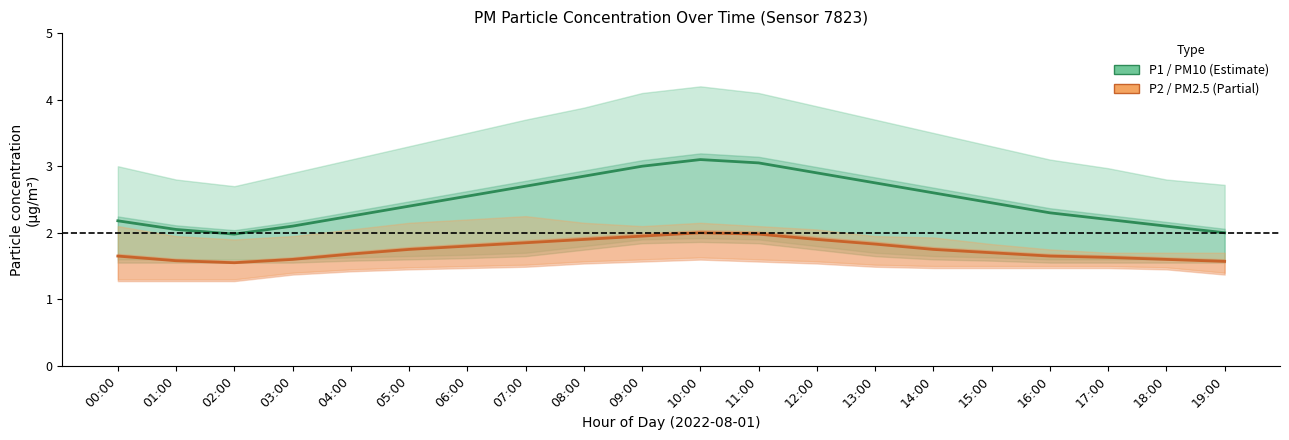

What is the label of the 20th point from the left?

19:00